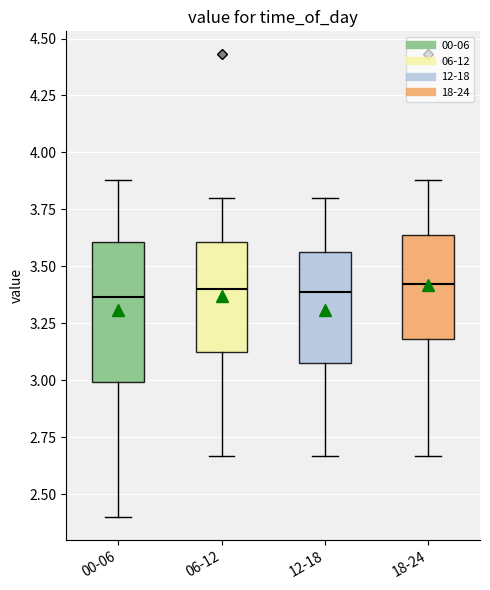

Where is the lower edge of the box for 06-12 on the y-axis? The values are not printed on the chart, so give them approximately, as read against the axis.

3.10